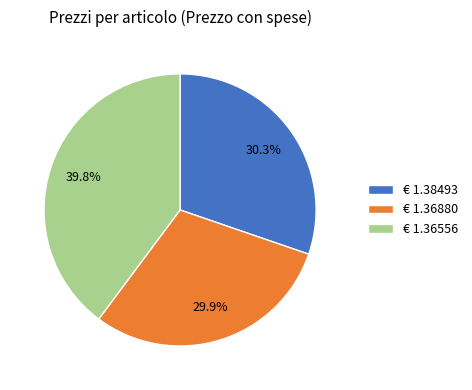

Does any single category account for the majority?

No